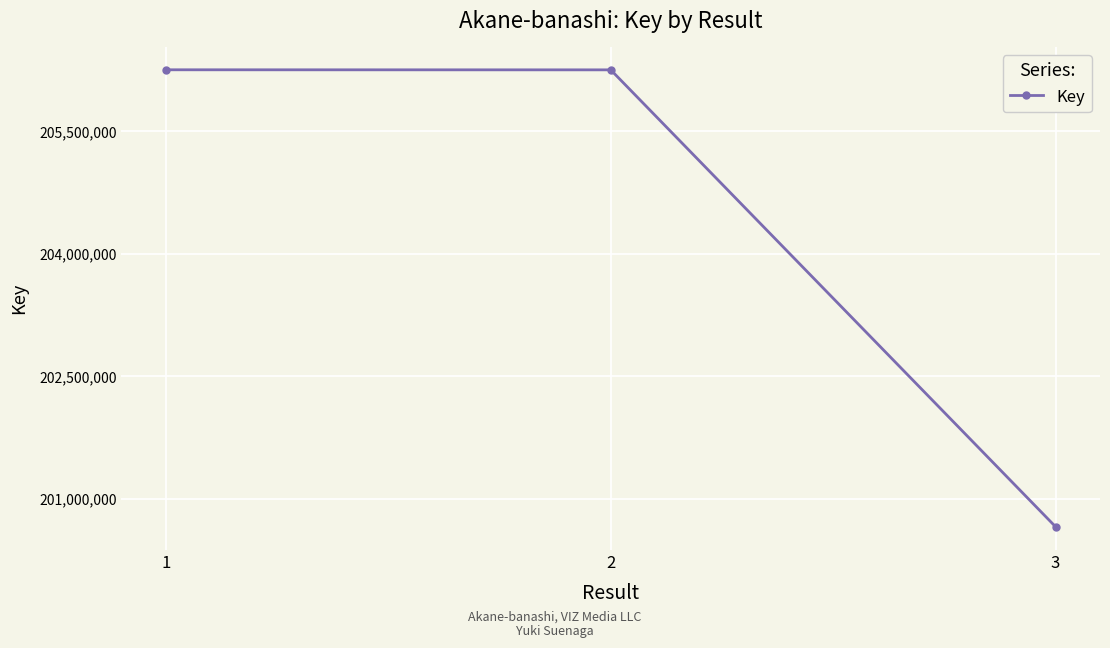

The chart shows a value of 206248036 at 2. True or false?

True